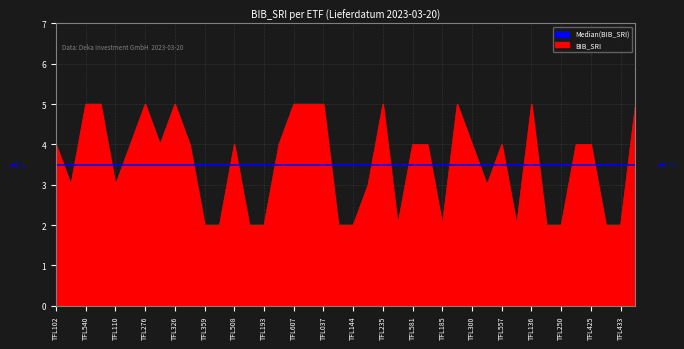

Rank the series by their maximum value, from highest to lowest.

BIB_SRI, Median(BIB_SRI)